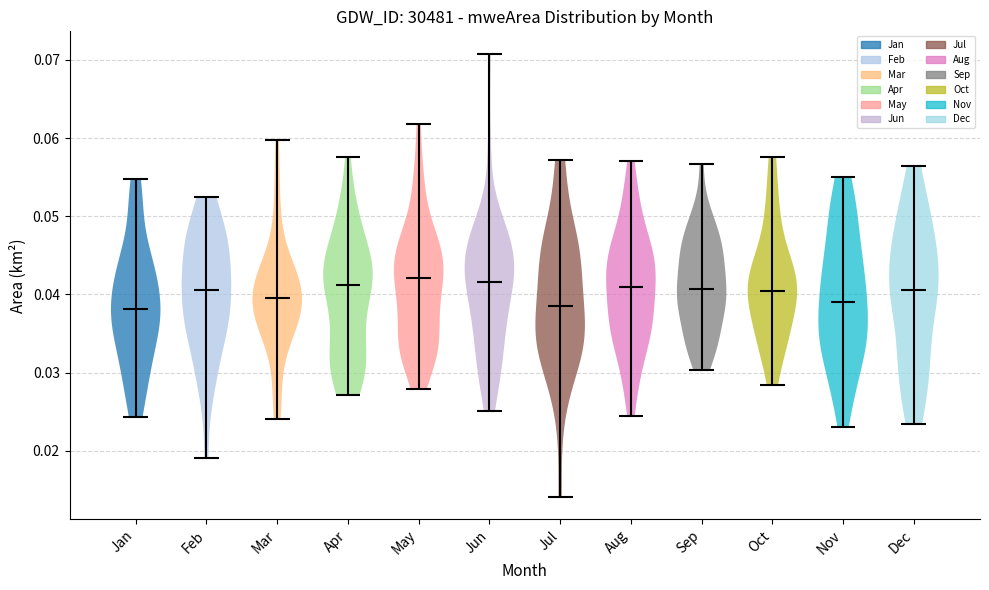

Reading left to right, read every violin against the y-axis: where its median line is, and the lowest and highest points it reaches. The values are not printed on the chart, so give them approximately, as read against the axis.

Jan: median line 0.038, lowest point 0.024, highest point 0.055
Feb: median line 0.041, lowest point 0.019, highest point 0.053
Mar: median line 0.040, lowest point 0.024, highest point 0.060
Apr: median line 0.041, lowest point 0.027, highest point 0.058
May: median line 0.042, lowest point 0.028, highest point 0.062
Jun: median line 0.042, lowest point 0.025, highest point 0.071
Jul: median line 0.039, lowest point 0.014, highest point 0.057
Aug: median line 0.041, lowest point 0.024, highest point 0.057
Sep: median line 0.041, lowest point 0.030, highest point 0.057
Oct: median line 0.040, lowest point 0.028, highest point 0.058
Nov: median line 0.039, lowest point 0.023, highest point 0.055
Dec: median line 0.041, lowest point 0.023, highest point 0.056